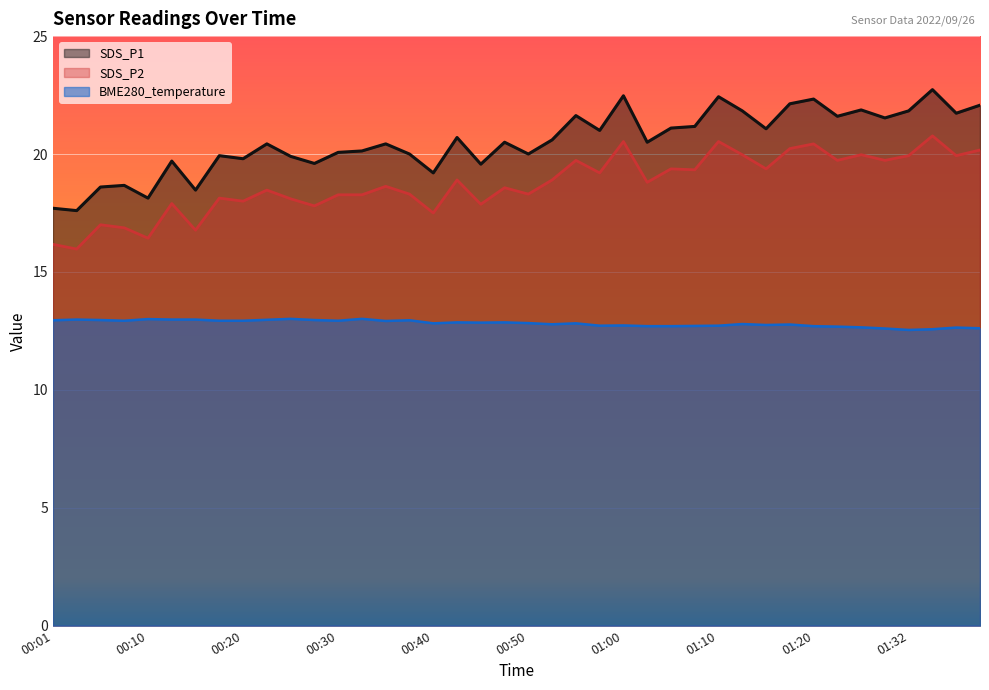

What is the total value across all series at 00:33?

51.4